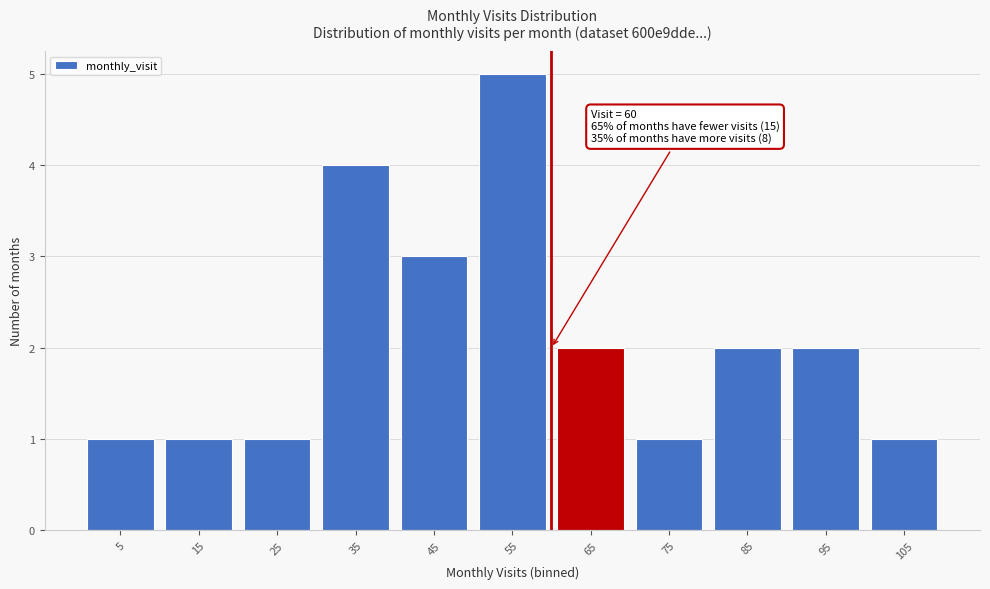

Over which range of the x-axis is the bar tallest?

50 to 60